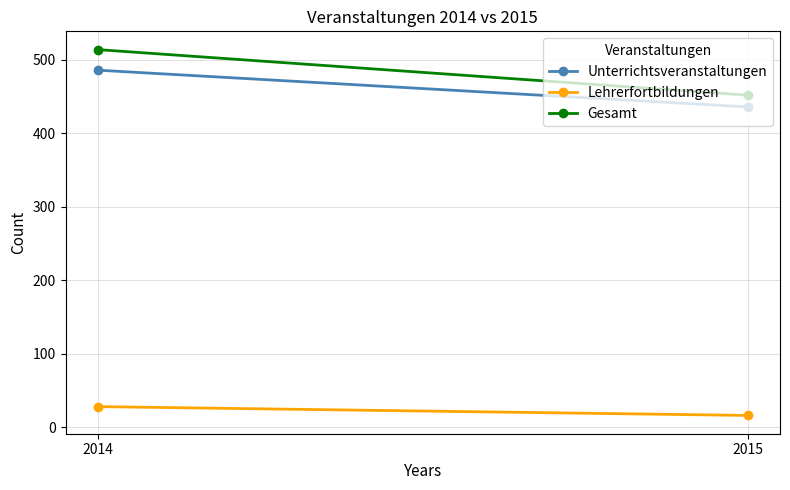

Count the Unterrichtsveranstaltungen values in the range 436 to 486.

2